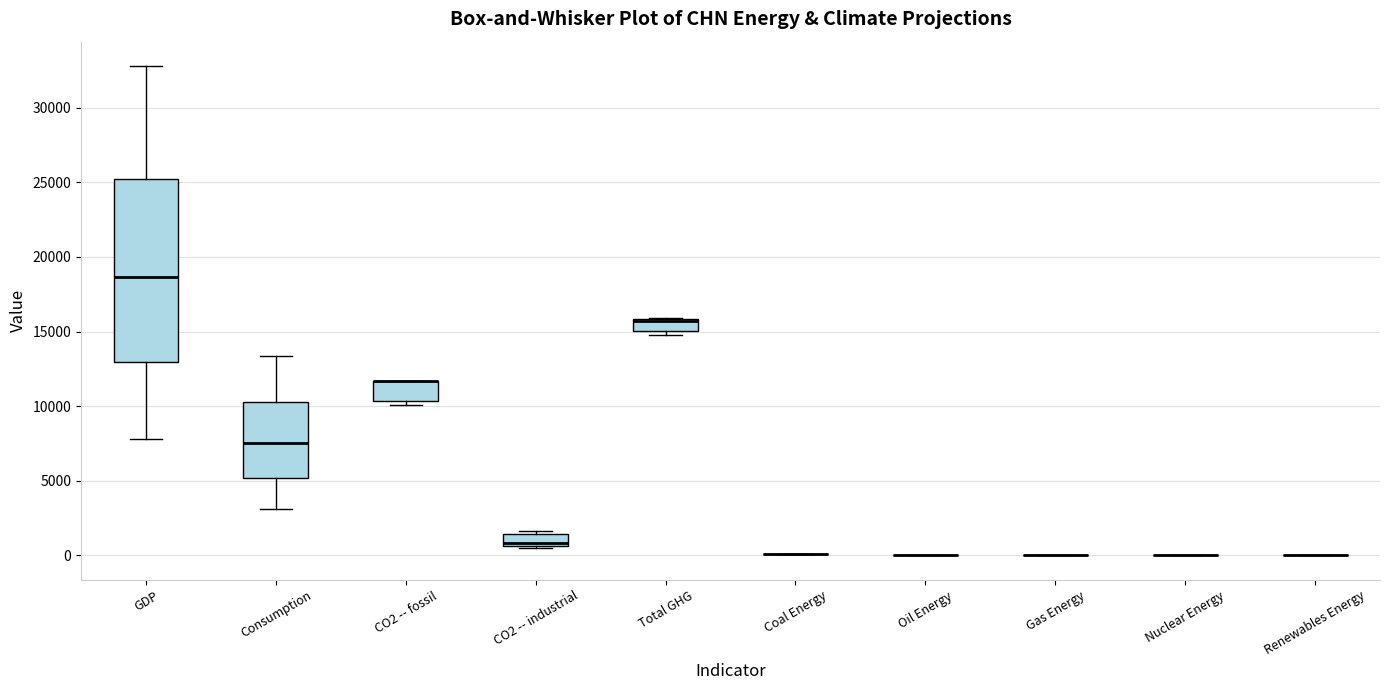

Which box is the tallest, from its lower edge to its upper edge?

GDP